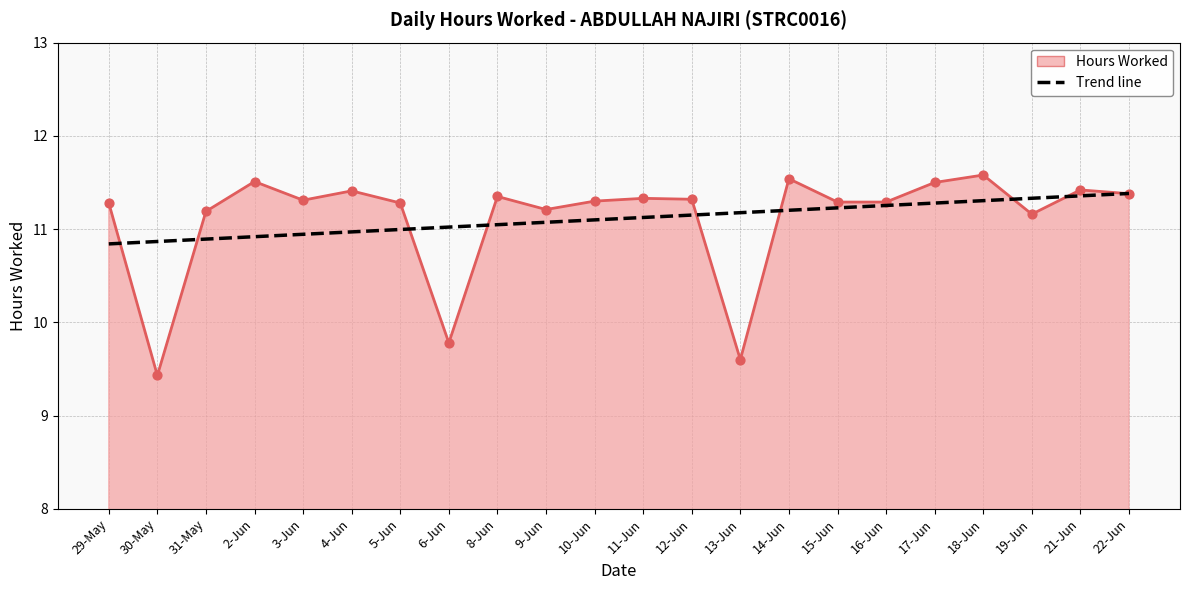

What is the total value across all series at 4-Jun?

33.8